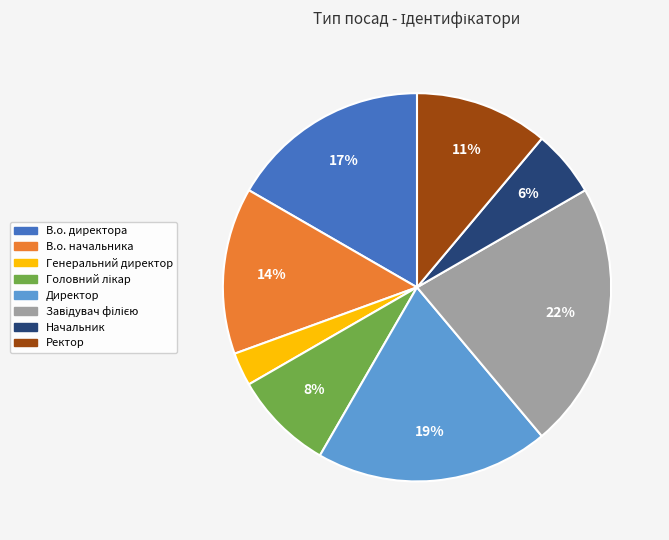

Do Начальник and Ректор together represent more than half of the pie?

No